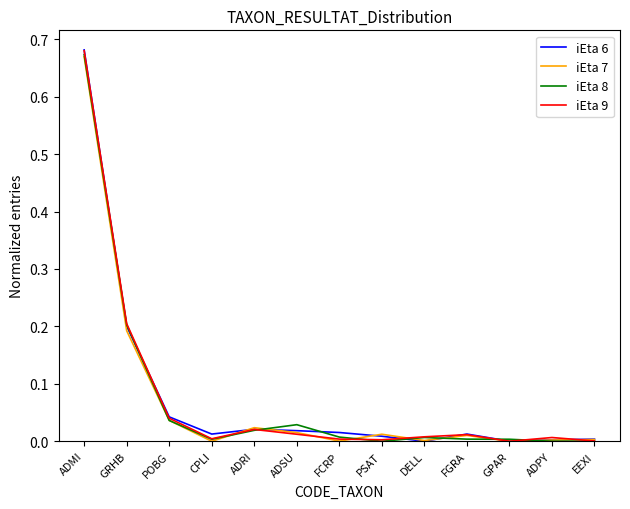

True or false: iEta 7 has more than 2 points higher than both neighbors.

True